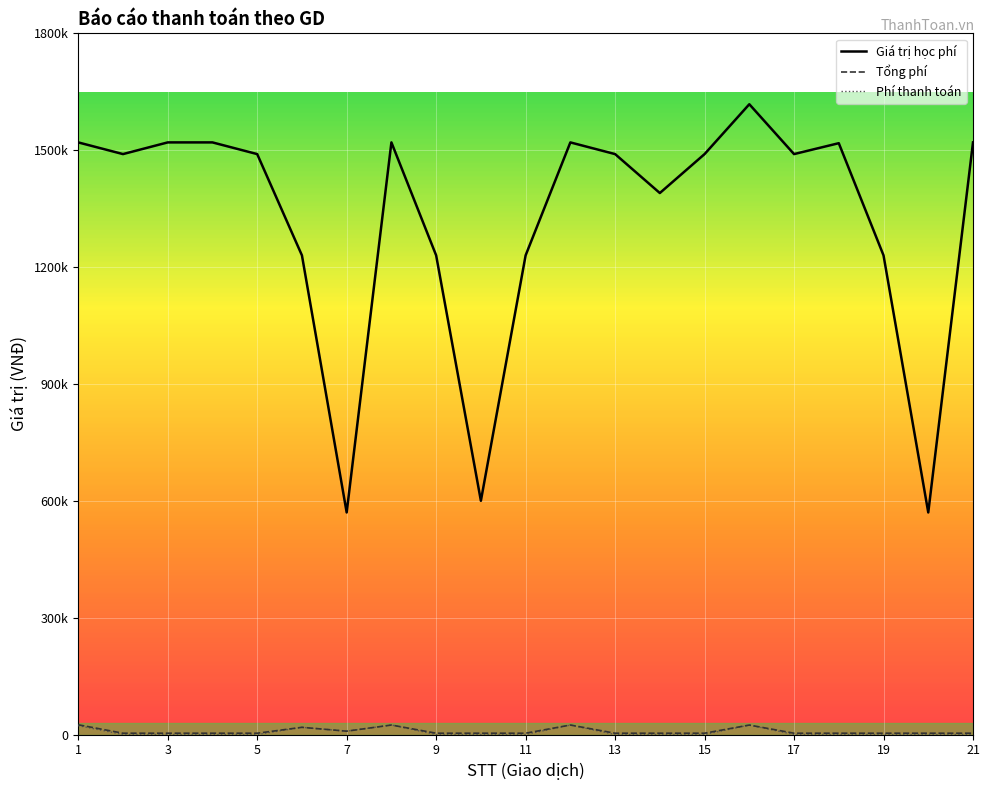

In Tổng phí, how many points are lower than both neighbors (excluding endpoints)?

1